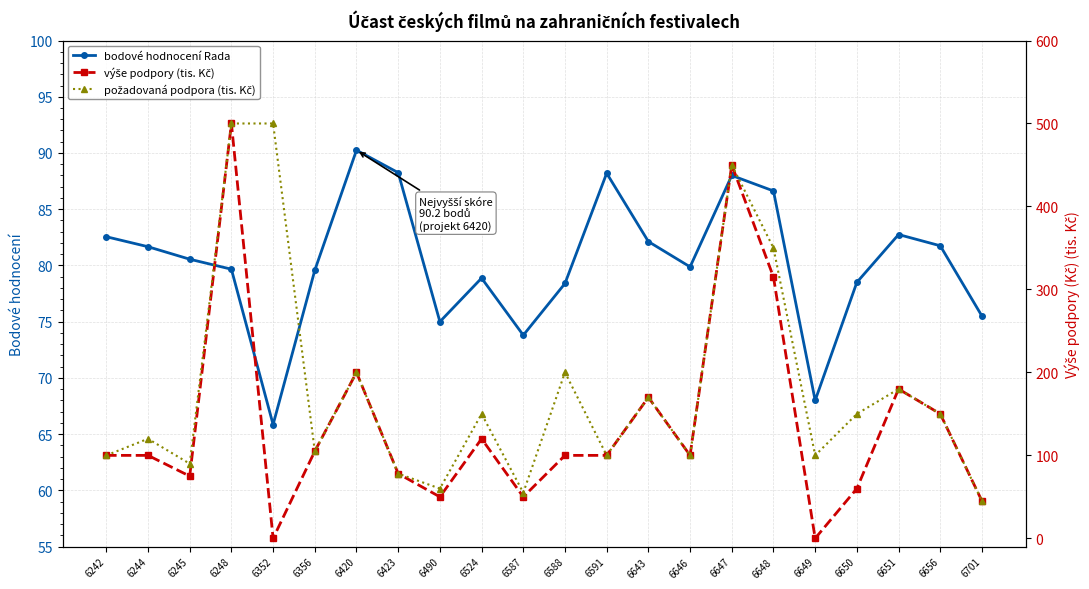

Which has a higher value, 6248 or 6420?

6420